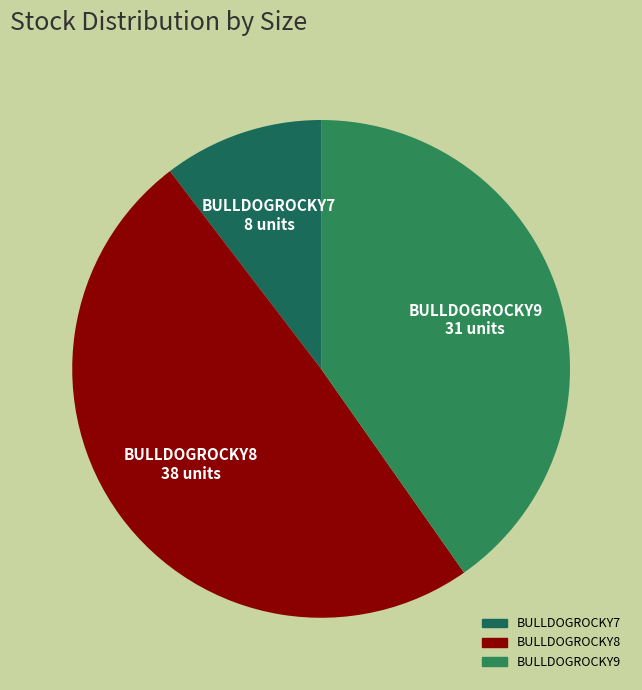

True or false: BULLDOGROCKY8 accounts for 37% of the total.

False